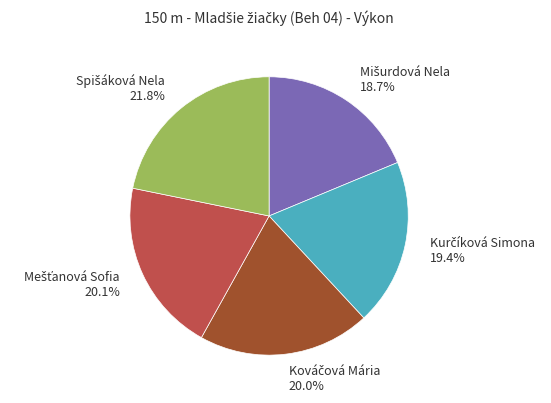

Is there a majority slice in this chart?

No